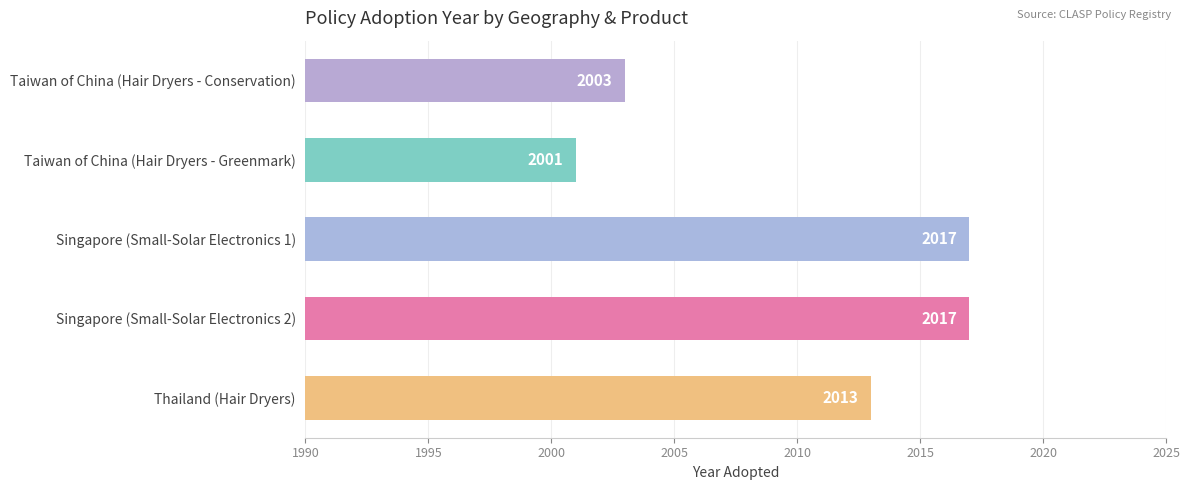

What is the change in value from Taiwan of China (Hair Dryers - Greenmark) to Singapore (Small-Solar Electronics 2)?

+16